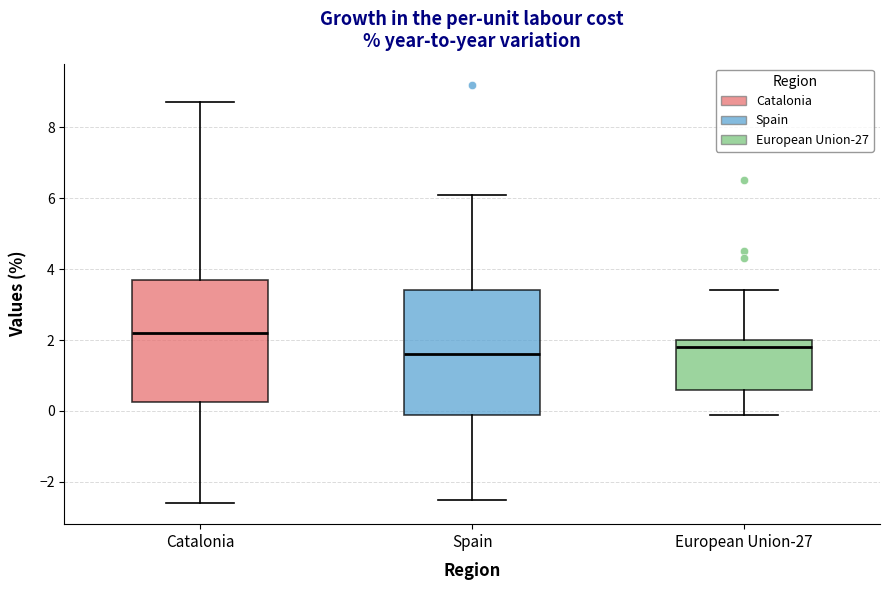

Reading left to right, read every box against the y-axis: the position of its median line, the range the box covers, and the ends of its whiskers. The values are not printed on the chart, so give them approximately, as read against the axis.

Catalonia: median 2.2, box 0.2 to 3.8, whiskers -2.6 to 8.8
Spain: median 1.6, box 0.0 to 3.4, whiskers -2.4 to 6.2
European Union-27: median 1.8, box 0.6 to 2.0, whiskers 0.0 to 3.4